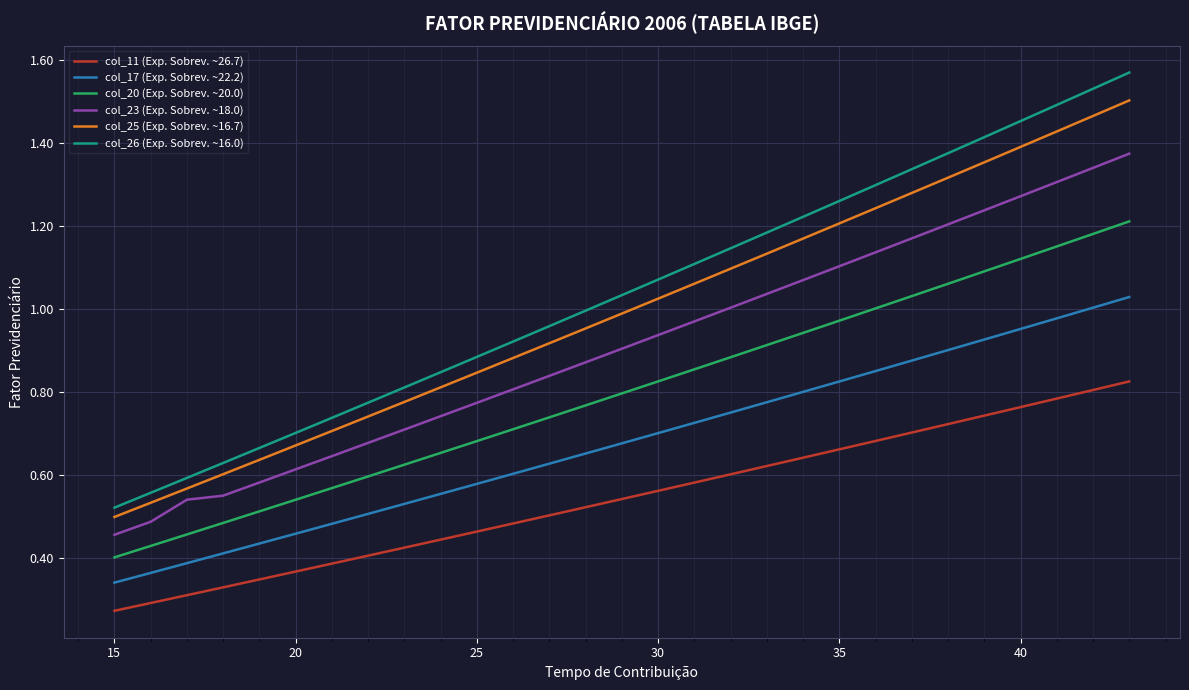

Which series has the largest total across all categories?

col_26 (Exp. Sobrev. ~16.0)